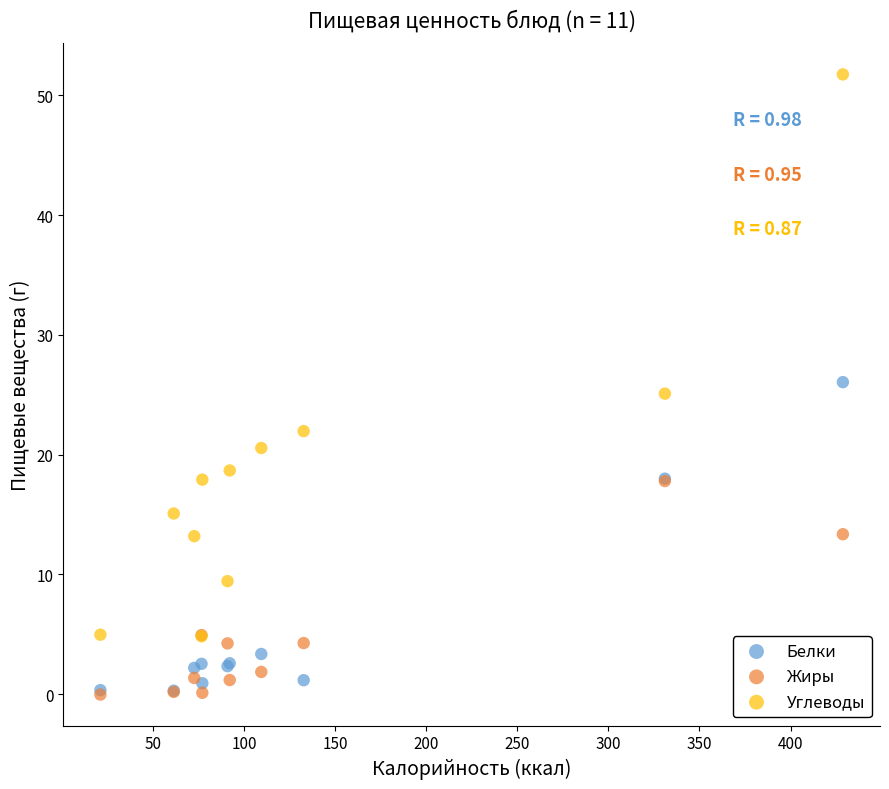

Which series has the widest spread of Y values?

Углеводы